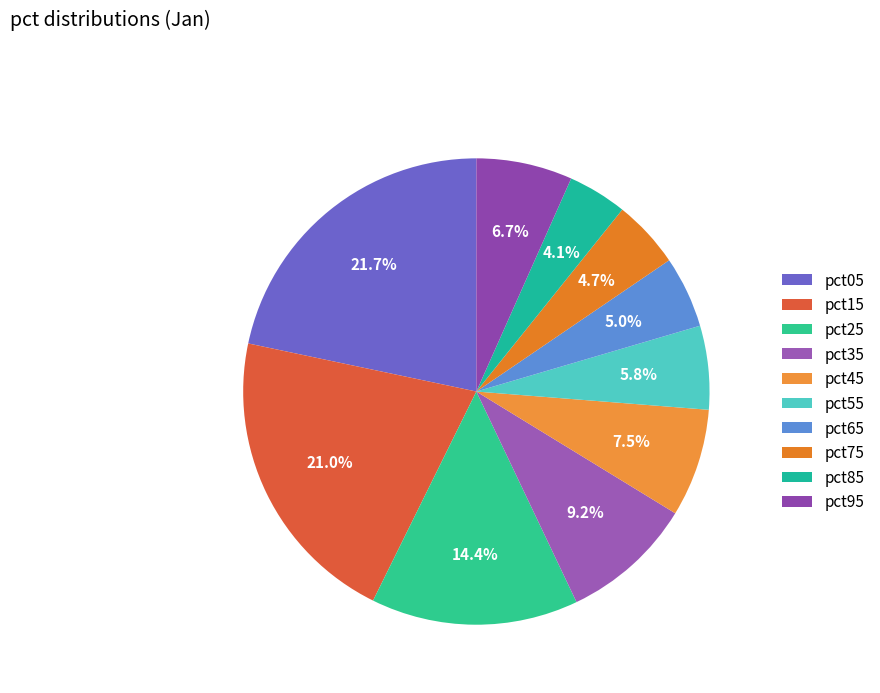

To the nearest percent, what percentage of the pie is pct65?

5%